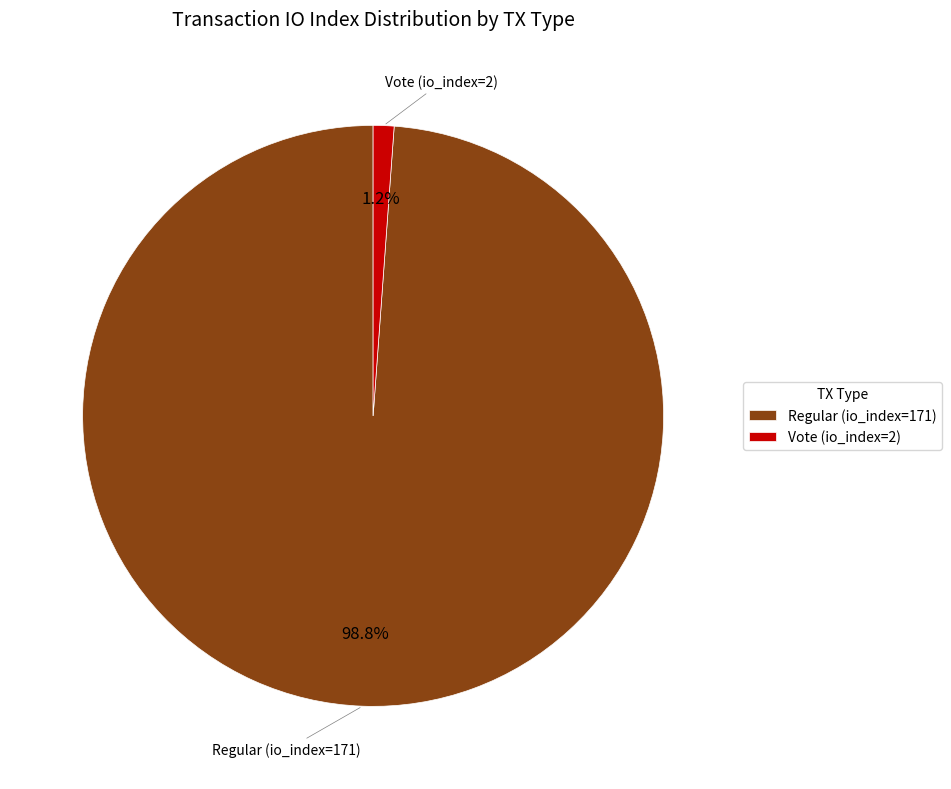

True or false: Regular (io_index=171) accounts for 93% of the total.

False